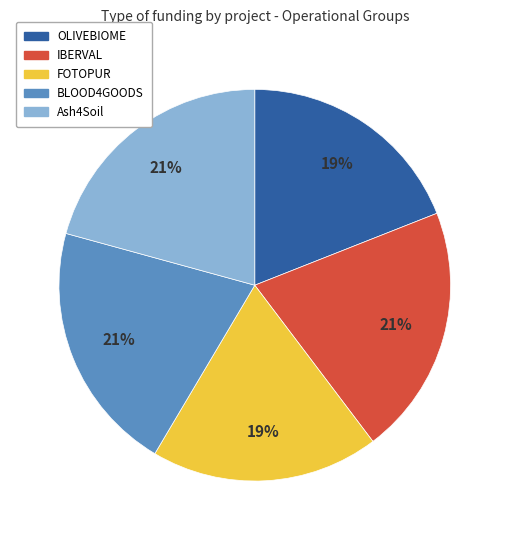

How many segments does this pie chart have?

5